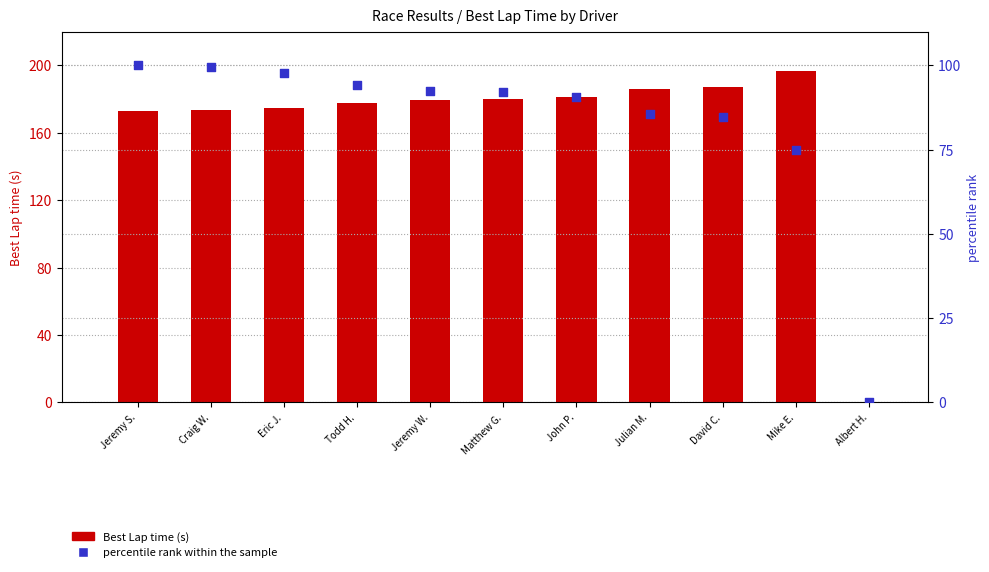

Which series reaches the minimum Y coordinate?

Best Lap time (s)